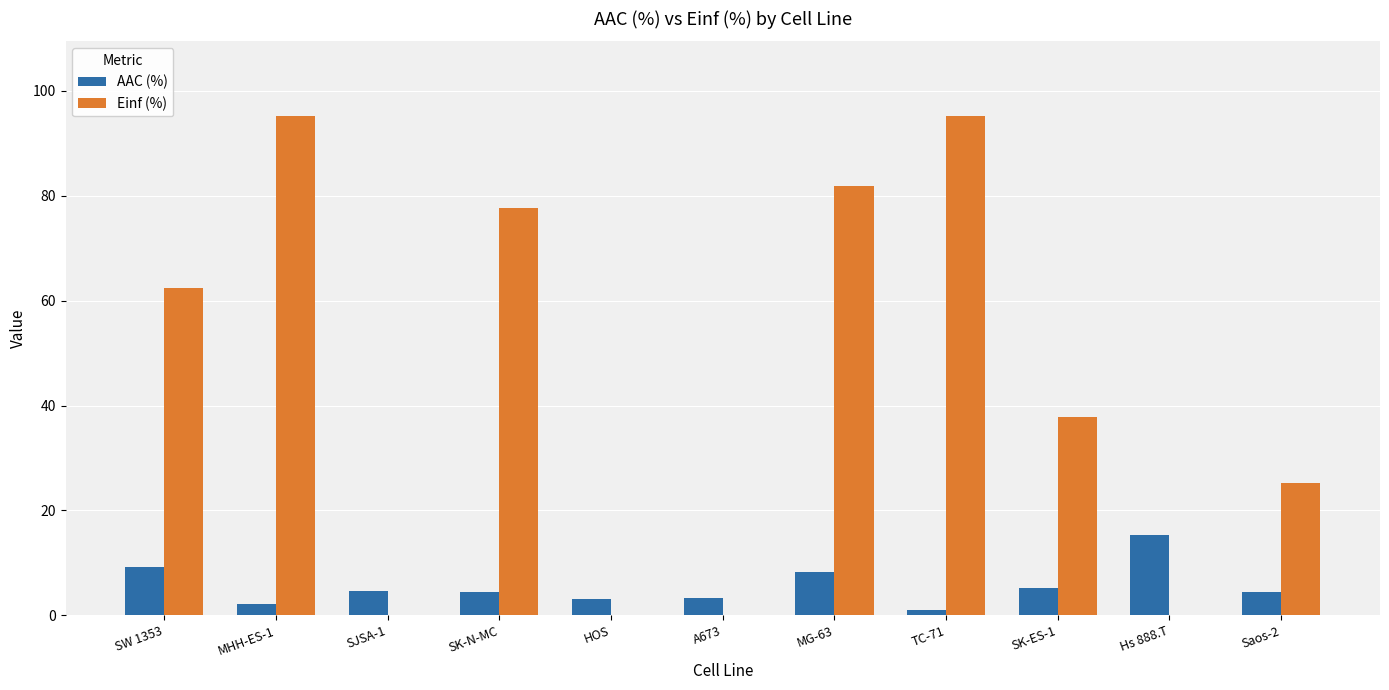

Between SJSA-1 and SK-N-MC, which series saw the biggest shift?

Einf (%)